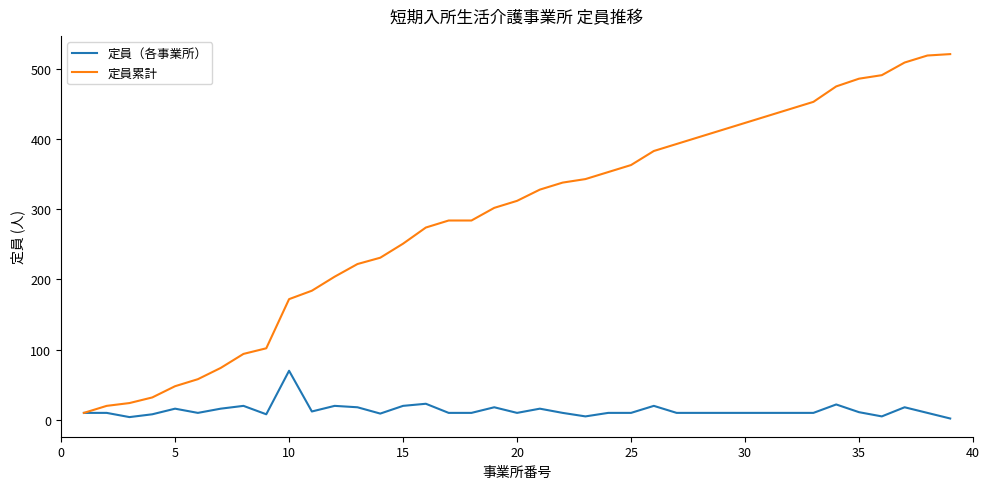

How many values in the 定員（各事業所） series are below 10?

7